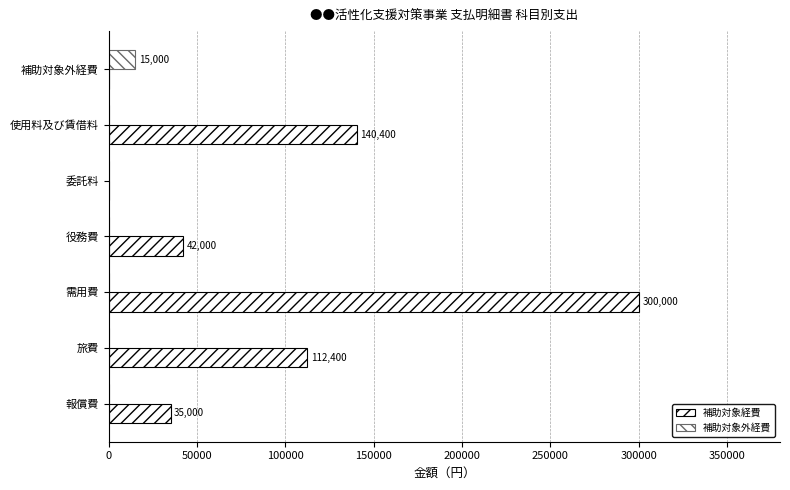

How many data points does each series have?

7